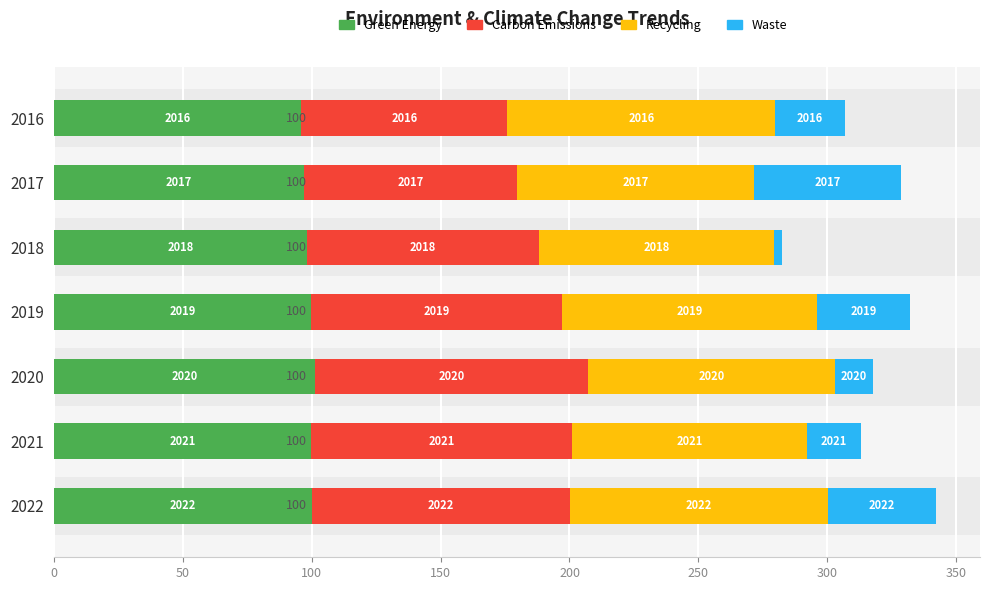

Rank the series by their maximum value, from lowest to highest.

Waste, Green Energy, Recycling, Carbon Emissions